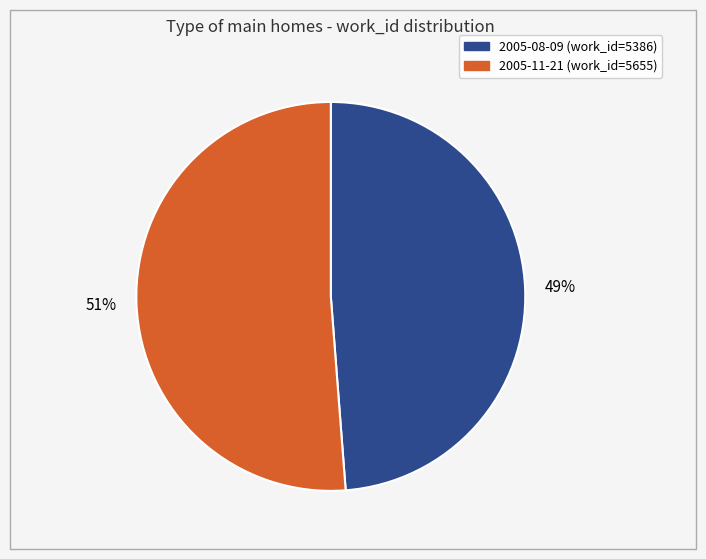

Which category has the smallest portion of the pie?

2005-08-09